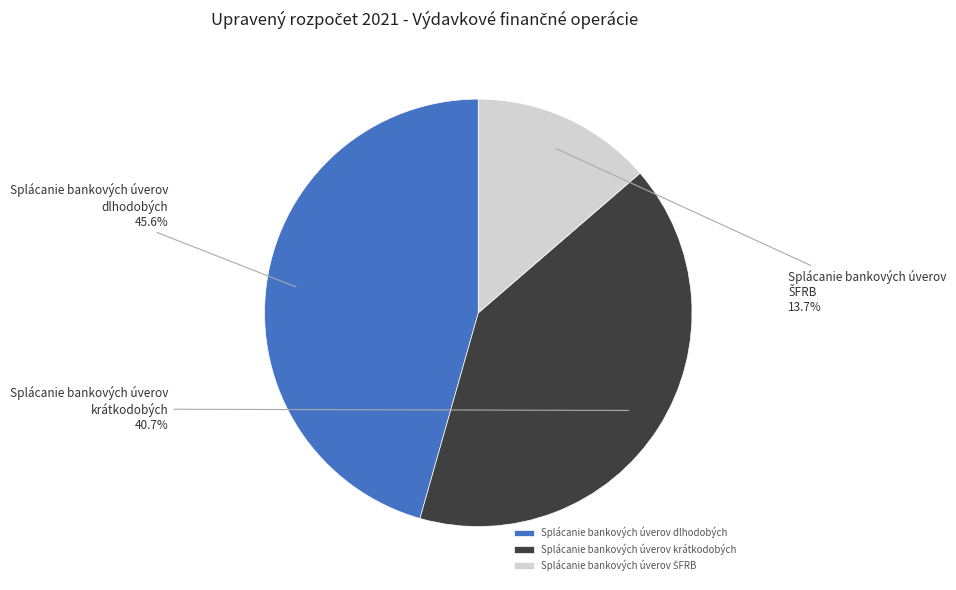

What percentage do Splácanie bankových úverov dlhodobých and Splácanie bankových úverov krátkodobých together represent?

86.3%